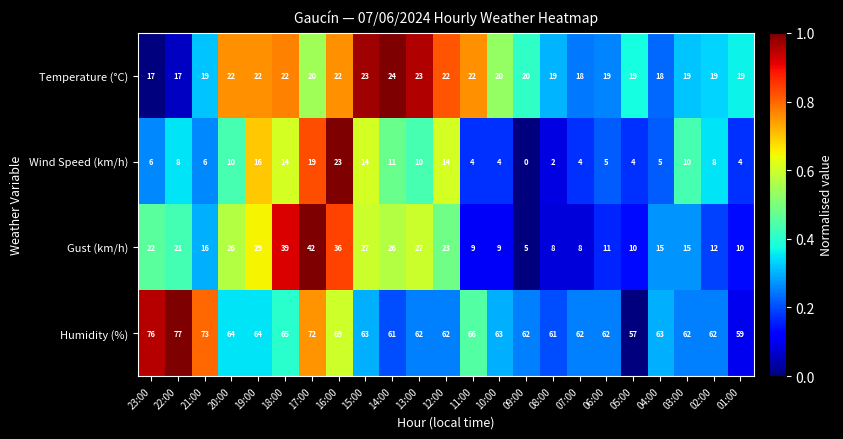

At which category is the sum across all series the highest?

17:00